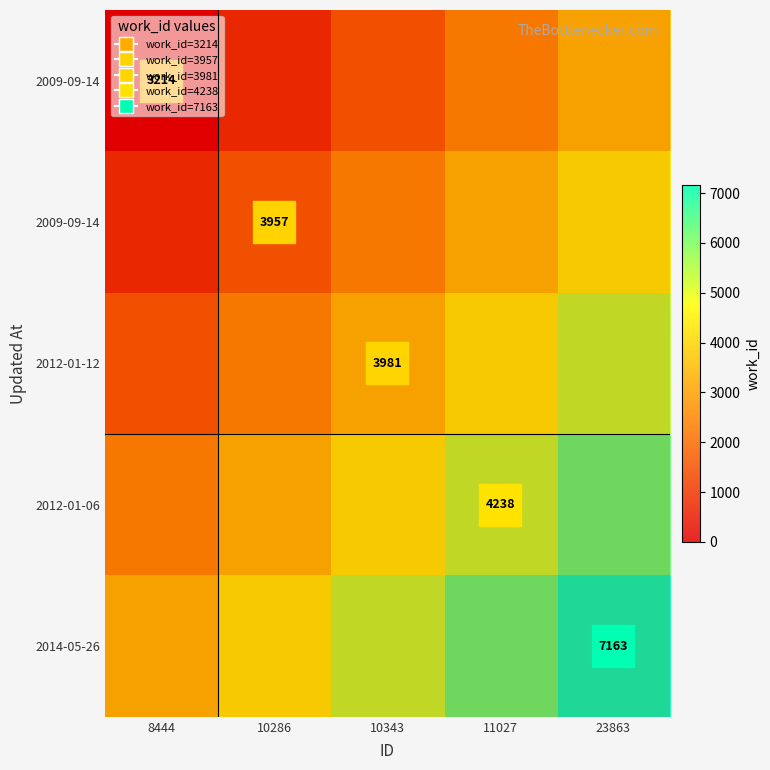

At which category does the chart reach its peak across all series?

23863